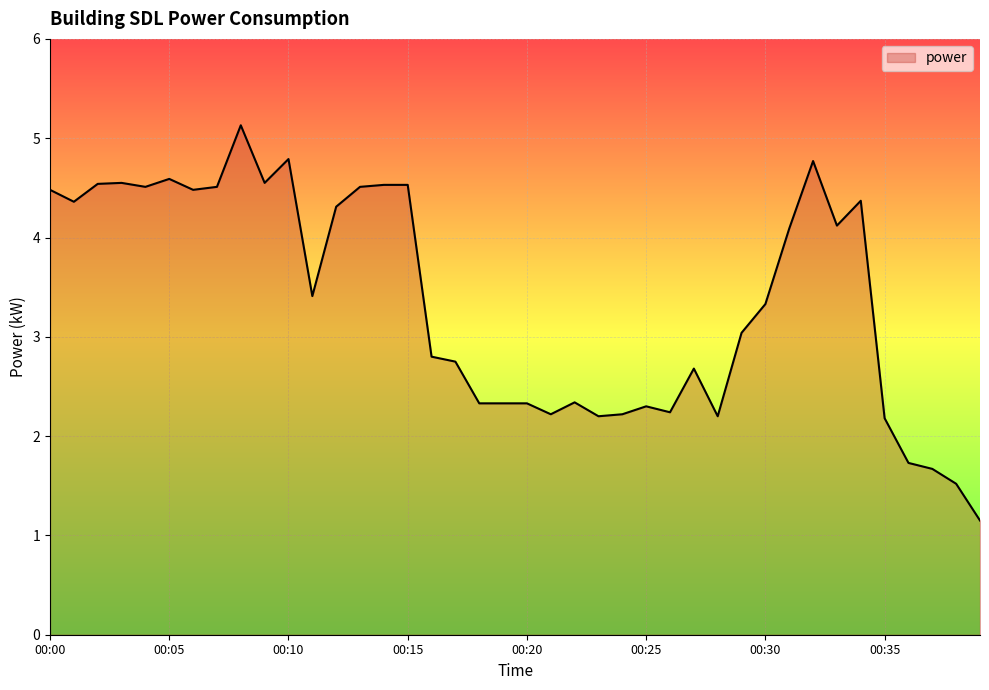

What is the greatest value displayed?

5.1